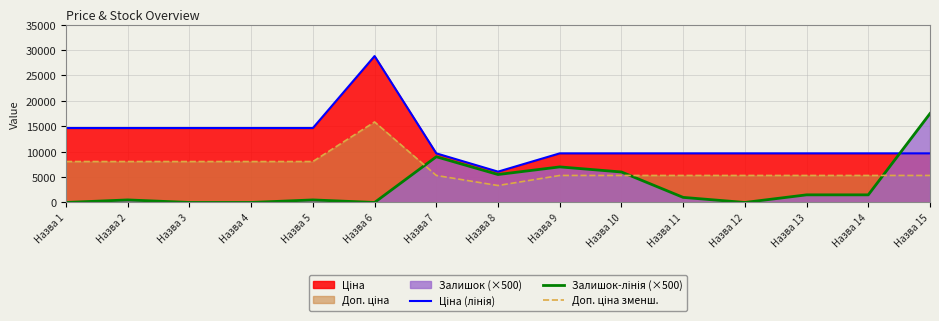

Reading left to right, transcribe all the data shown in this chart.

Ціна (лінія): 14649.6	14649.6	14649.6	14649.6	14649.6	28821.8	9664.7	6067.2	9664.7	9664.7	9664.7	9664.7	9664.7	9664.7	9664.7
Залишок-лінія (×500): 0.0	500.0	0.0	0.0	500.0	0.0	9000.0	5500.0	7000.0	6000.0	1000.0	0.0	1500.0	1500.0	17500.0
Доп. ціна зменш.: 8057.3	8057.3	8057.3	8057.3	8057.3	15852.0	5315.6	3337.0	5315.6	5315.6	5315.6	5315.6	5315.6	5315.6	5315.6